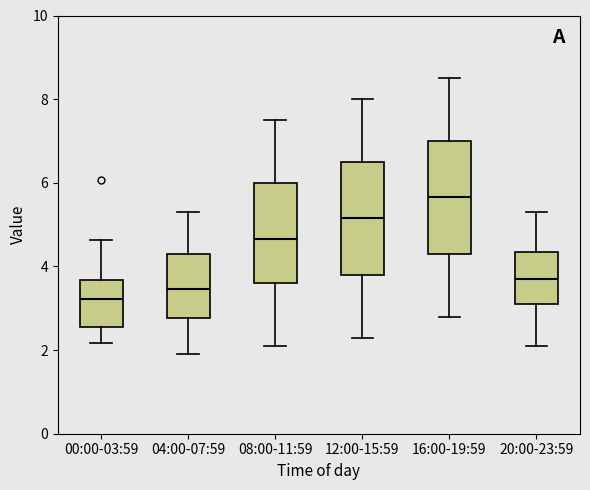

Where does the upper whisker of the box for 04:00-07:59 end on the y-axis? The values are not printed on the chart, so give them approximately, as read against the axis.

5.4